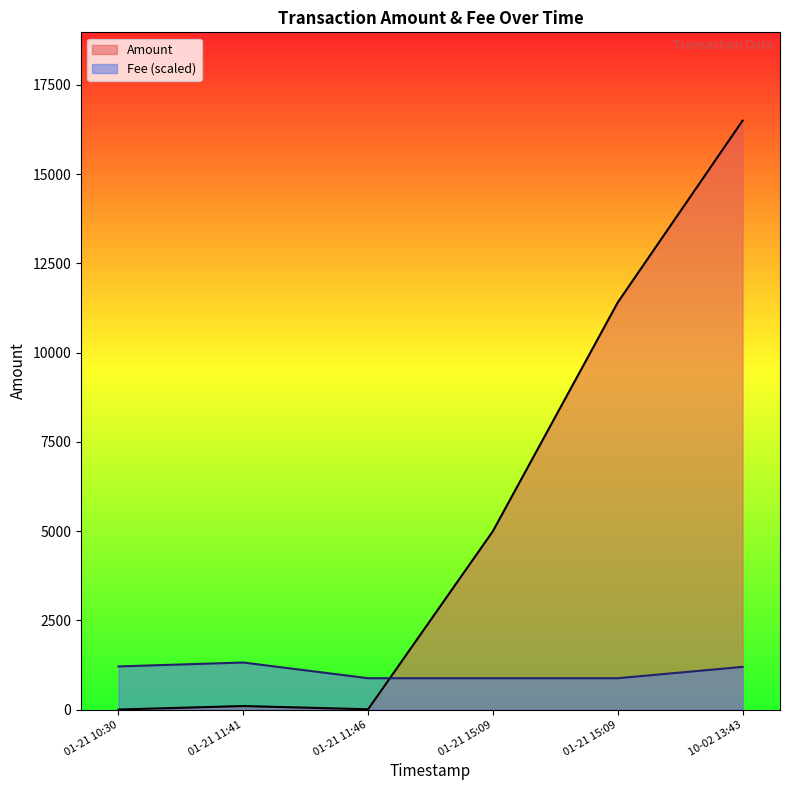

Reading left to right, list all the values displayed in this chart.

Amount: 3.0	100.0	10.0	5000.0	11404.3	16496.0
Fee: 1209.7	1319.7	879.8	879.8	879.8	1197.0